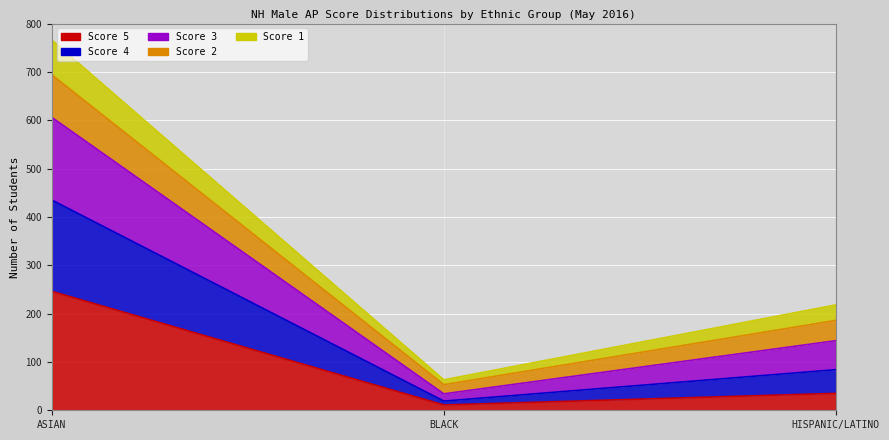

True or false: Score 5 and Total intersect in this chart.

False